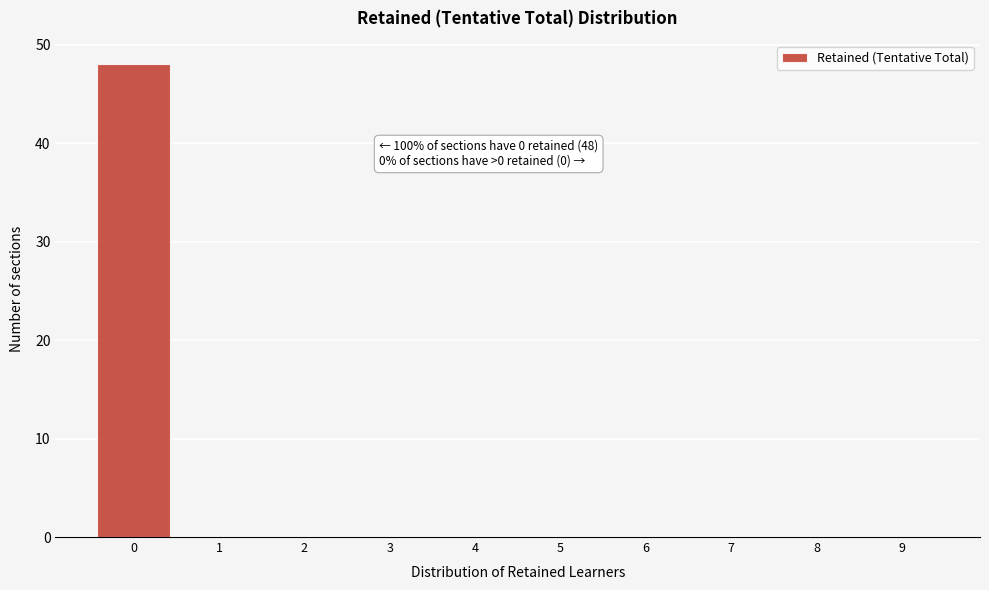

Reading left to right, what are all the values shown in this chart?

0=48	1=0	2=0	3=0	4=0	5=0	6=0	7=0	8=0	9=0